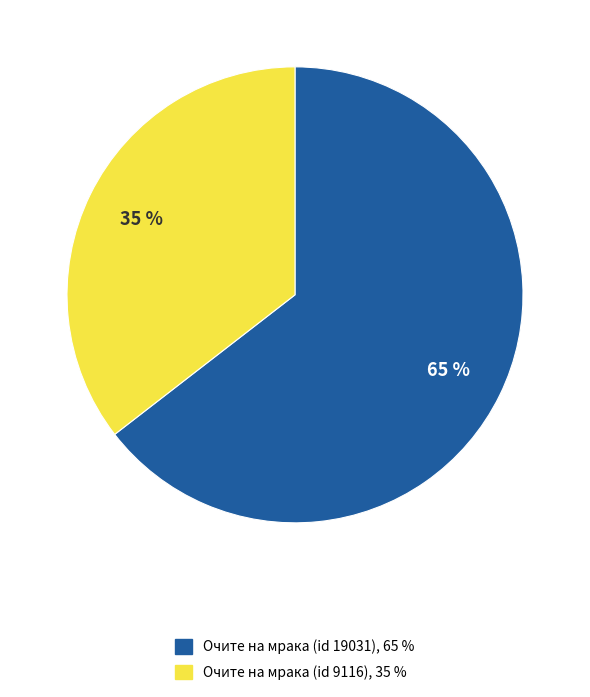

To the nearest percent, what portion does Очите на мрака (id 19031) represent?

65%